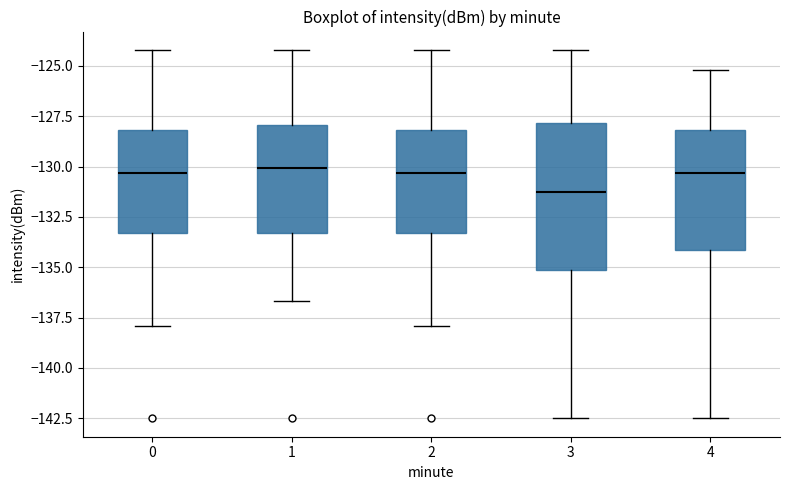

Reading left to right, read every box against the y-axis: the position of its median line, the range the box covers, and the ends of its whiskers. The values are not printed on the chart, so give them approximately, as read against the axis.

0: median -130.5, box -133.5 to -128.0, whiskers -138.0 to -124.0
1: median -130.0, box -133.5 to -128.0, whiskers -136.5 to -124.0
2: median -130.5, box -133.5 to -128.0, whiskers -138.0 to -124.0
3: median -131.5, box -135.0 to -128.0, whiskers -142.5 to -124.0
4: median -130.5, box -134.0 to -128.0, whiskers -142.5 to -125.0